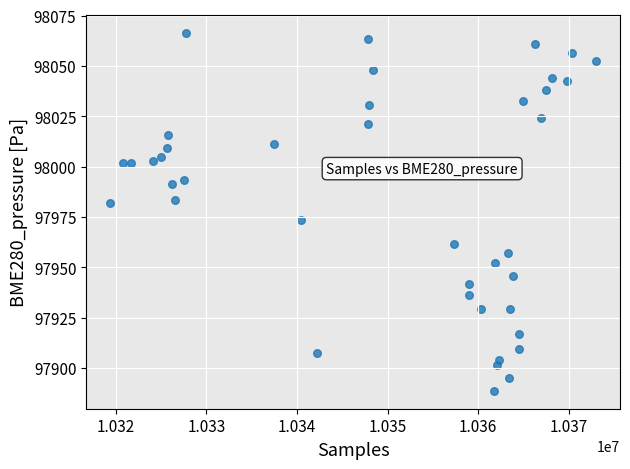

What is the range of Y values (max minus min)?

177.7